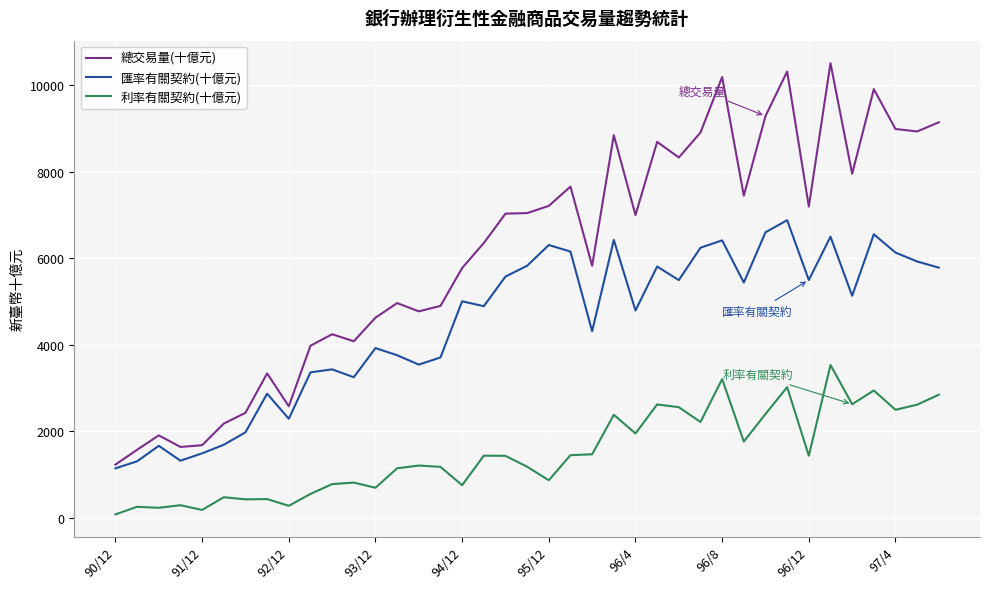

List the series in order of their peak value, lowest first.

利率有關契約(十億元), 匯率有關契約(十億元), 總交易量(十億元)